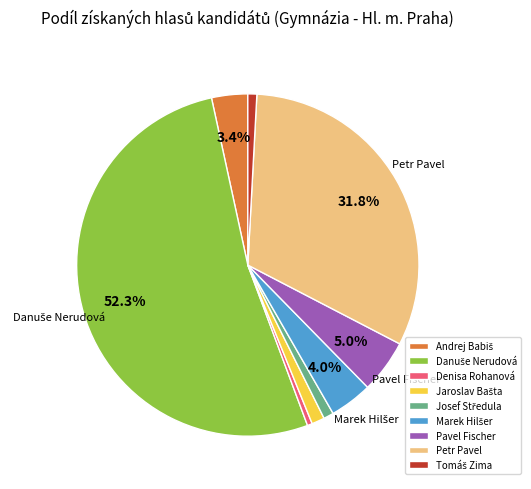

Between Petr Pavel and Pavel Fischer, which is larger?

Petr Pavel